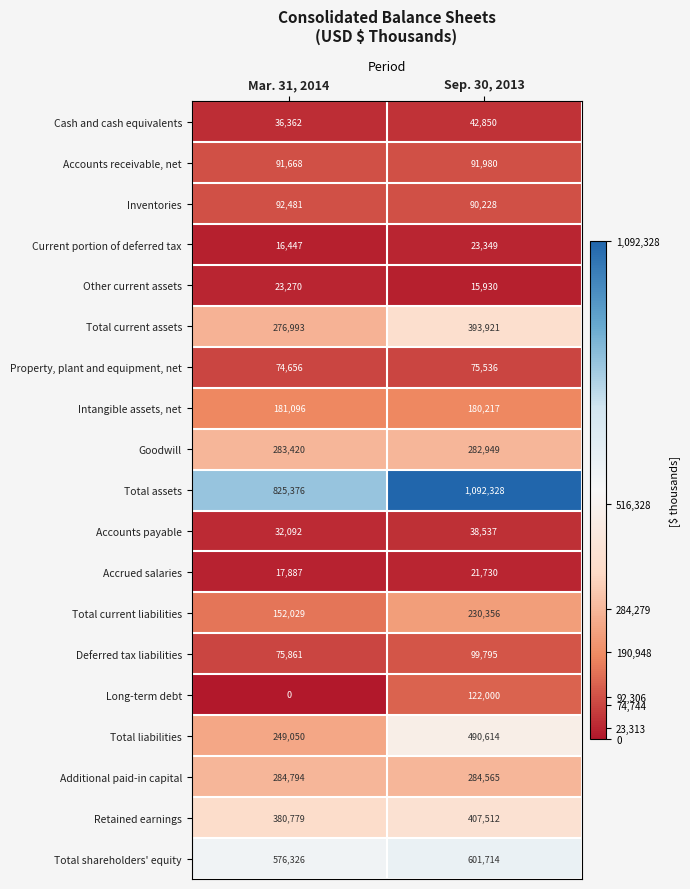

True or false: Retained earnings has a value of 407512 at Sep. 30, 2013.

True